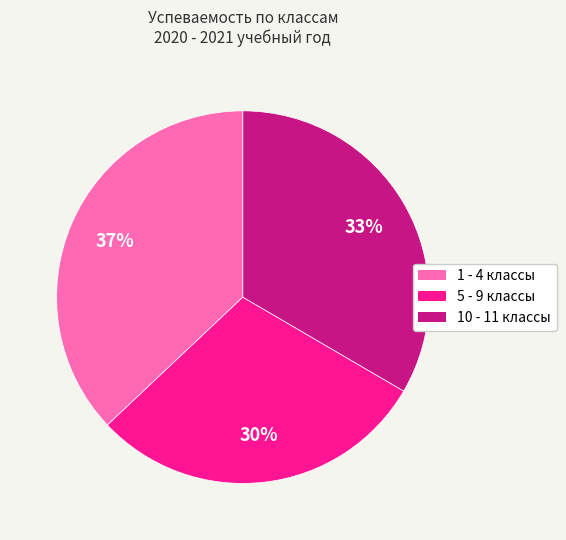

Which slice is the largest?

1 - 4 классы